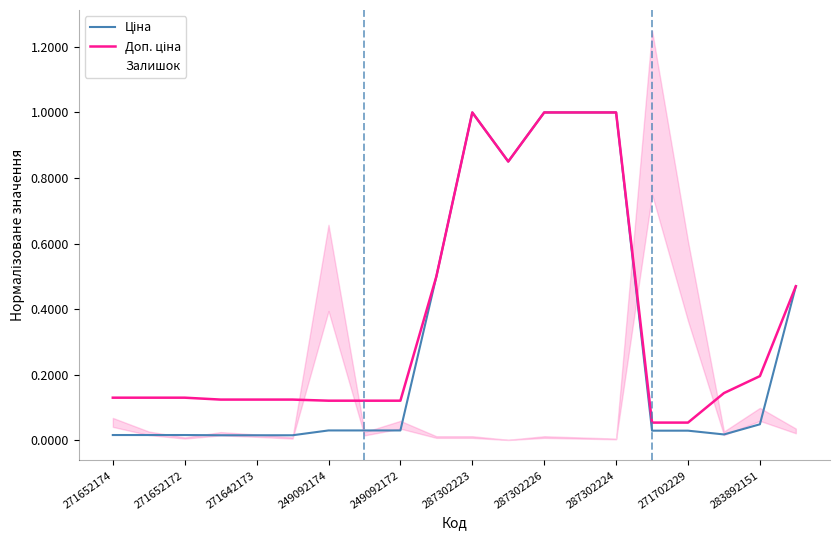

Count the number of data series in this chart.

3